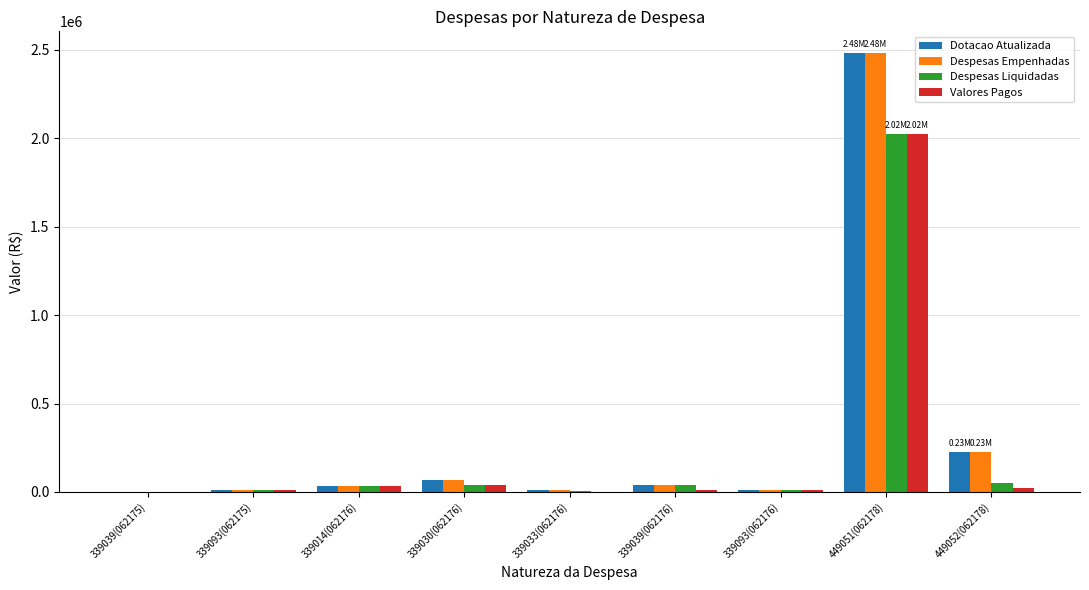

Is the value of Valores Pagos at 449052(062178) greater than the value of Dotacao Atualizada at 449052(062178)?

No